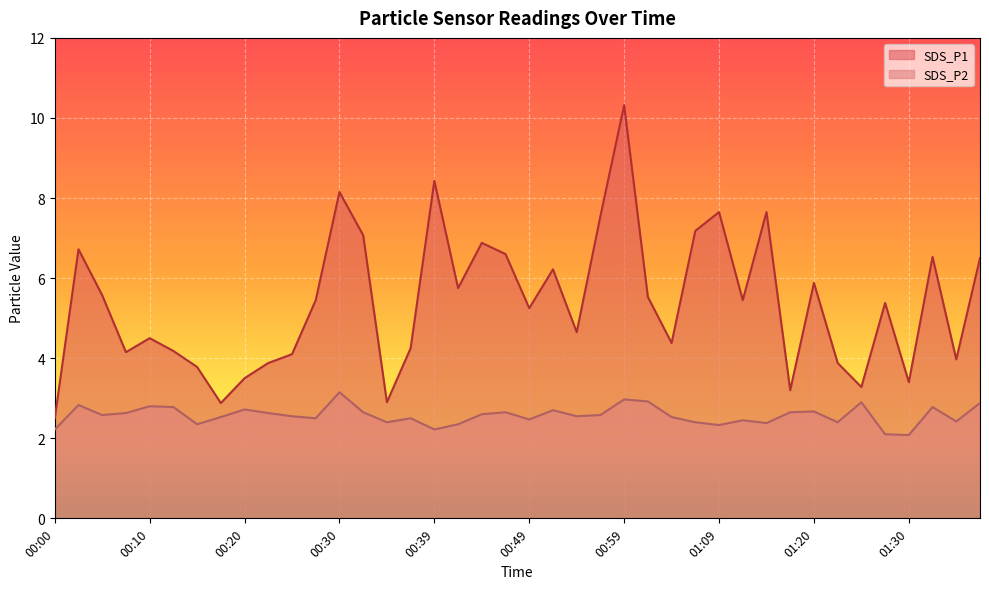

What is the difference between the highest and lowest values at 00:25?

1.5